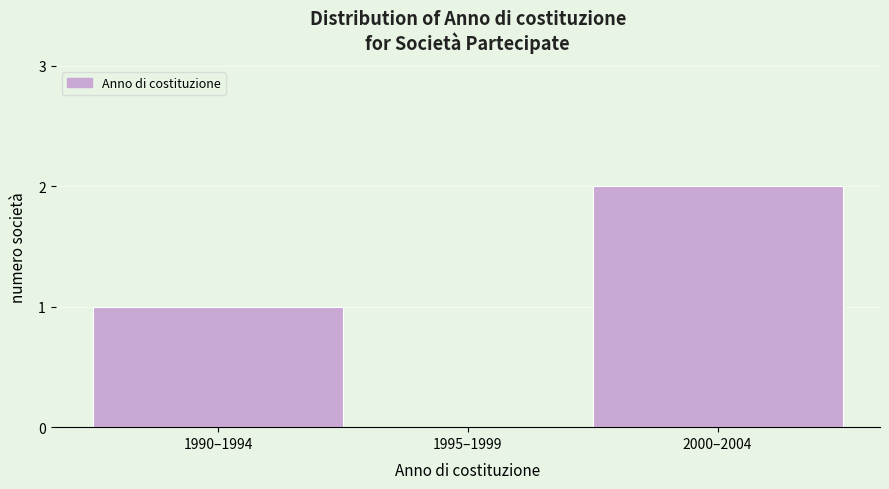

Reading left to right, list all the values displayed in this chart.

1990–1994=1	1995–1999=0	2000–2004=2